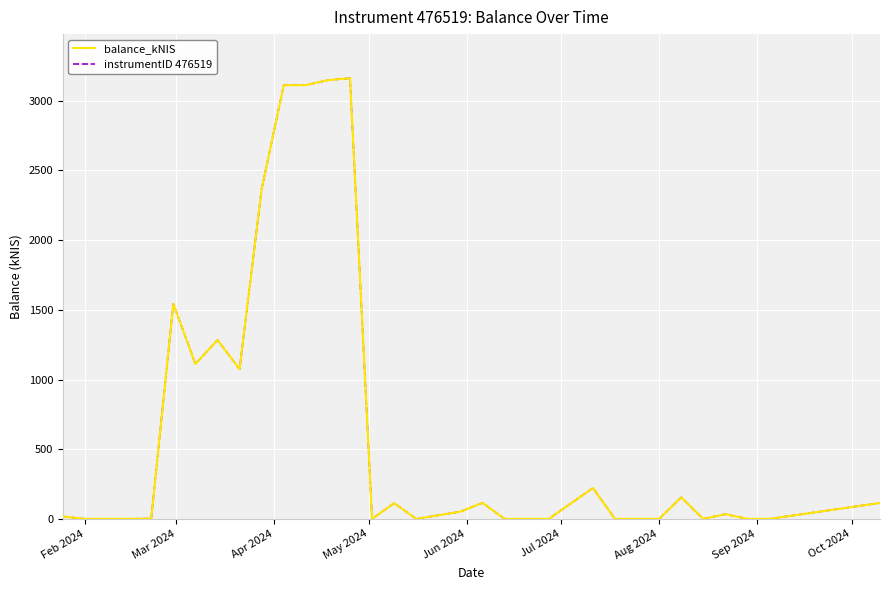

Which series has the largest total across all categories?

balance_kNIS